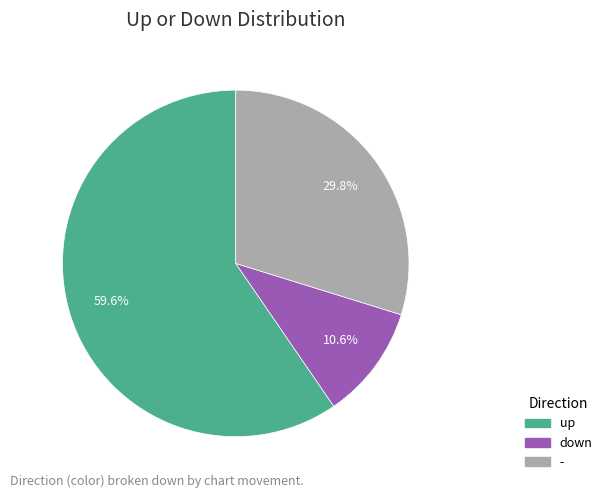

Between down and up, which is larger?

up